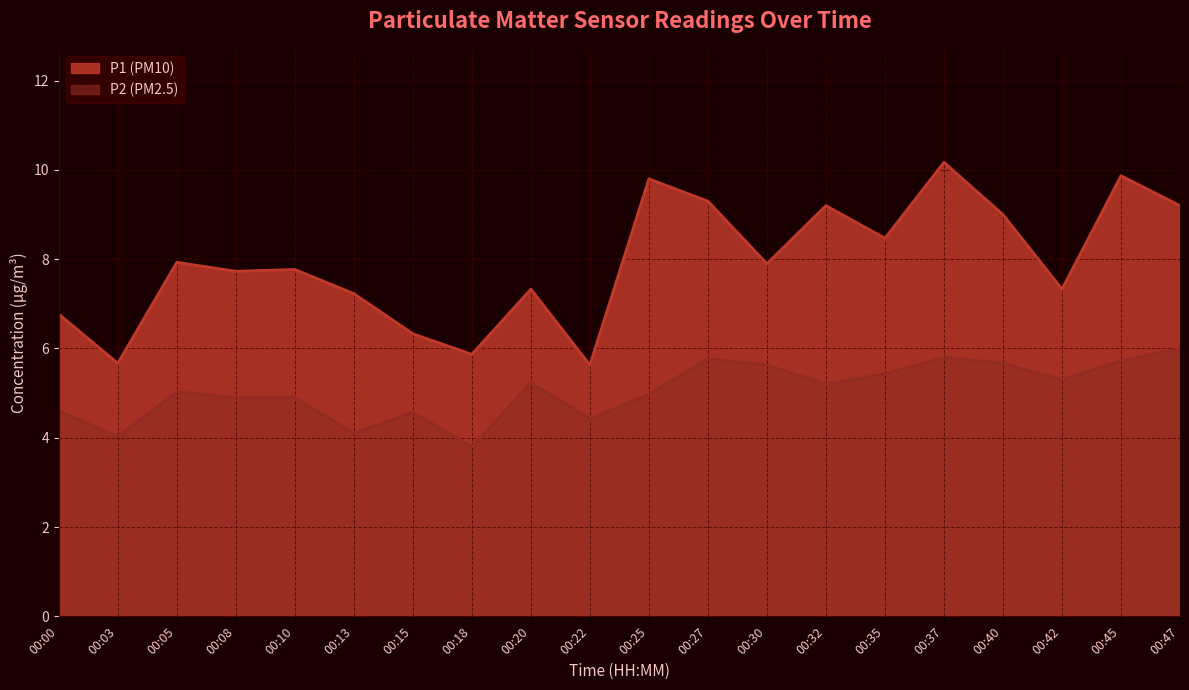

Which category has the lowest value in the P2 series?

00:18